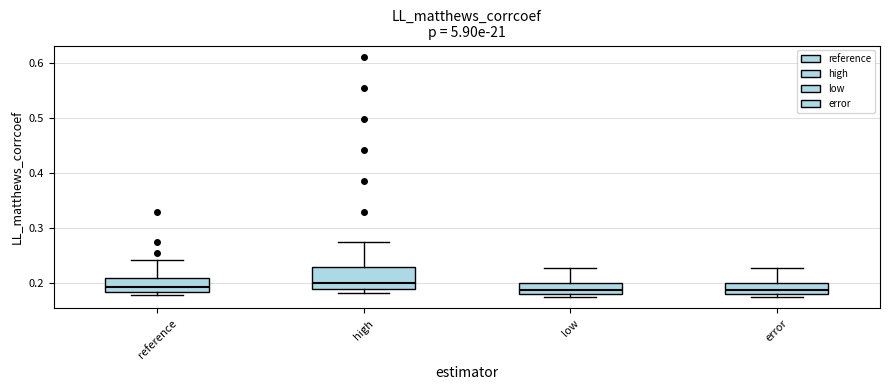

Where does the median line of the box for error sit on the y-axis? The values are not printed on the chart, so give them approximately, as read against the axis.

0.19